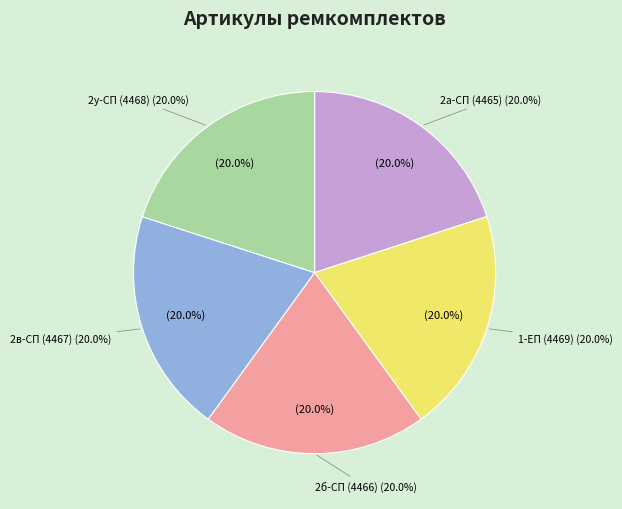

Which category has the biggest portion of the pie?

РК-КО829-60.30/1-ЕП ремкомплект